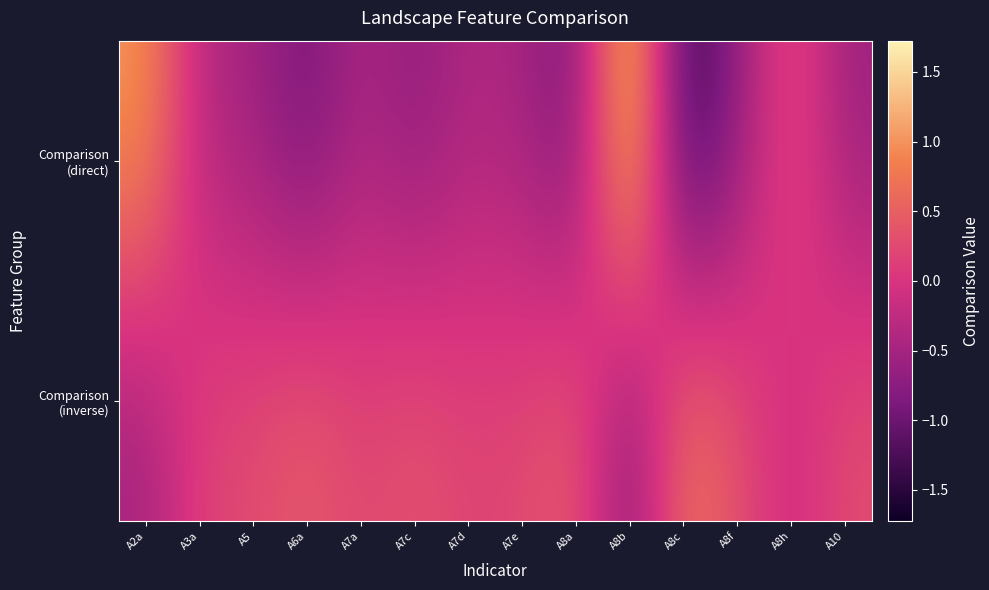

Count the number of data series in this chart.

2